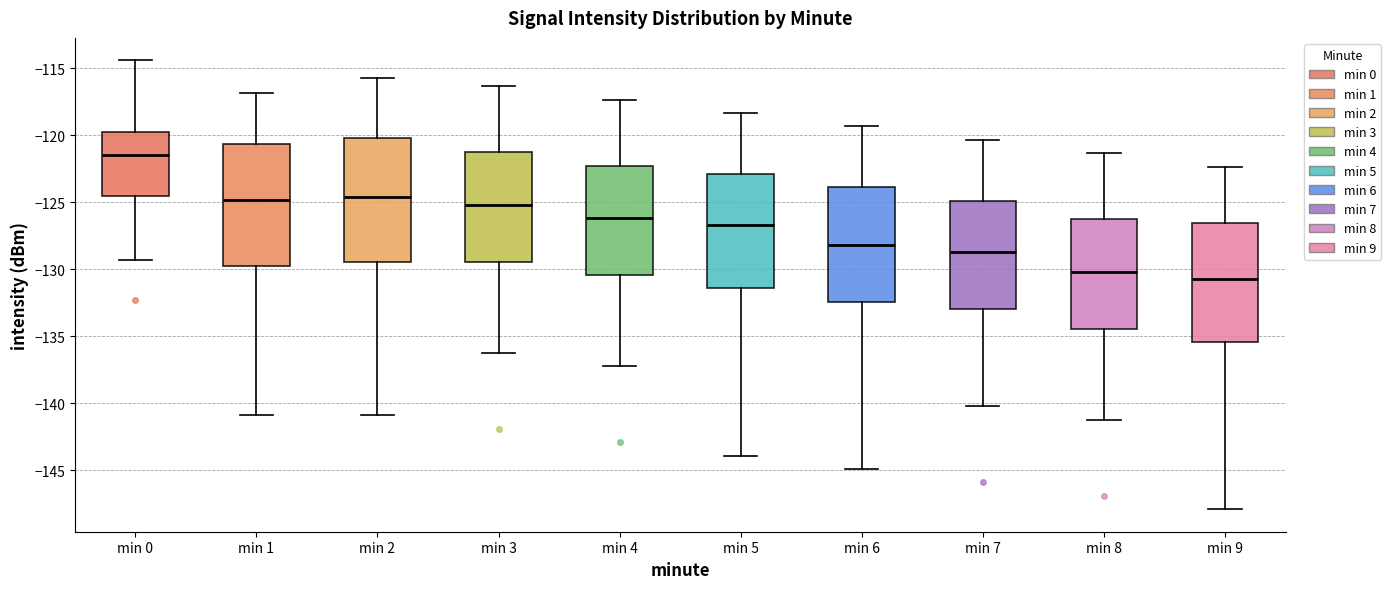

Reading left to right, read every box against the y-axis: the position of its median line, the range the box covers, and the ends of its whiskers. The values are not printed on the chart, so give them approximately, as read against the axis.

min 0: median -121.5, box -124.5 to -120.0, whiskers -129.5 to -114.5
min 1: median -125.0, box -130.0 to -120.5, whiskers -141.0 to -117.0
min 2: median -124.5, box -129.5 to -120.0, whiskers -141.0 to -115.5
min 3: median -125.0, box -129.5 to -121.0, whiskers -136.0 to -116.5
min 4: median -126.0, box -130.5 to -122.5, whiskers -137.0 to -117.5
min 5: median -126.5, box -131.5 to -123.0, whiskers -144.0 to -118.5
min 6: median -128.0, box -132.5 to -124.0, whiskers -145.0 to -119.5
min 7: median -128.5, box -133.0 to -125.0, whiskers -140.0 to -120.5
min 8: median -130.0, box -134.5 to -126.5, whiskers -141.0 to -121.5
min 9: median -130.5, box -135.5 to -126.5, whiskers -148.0 to -122.5